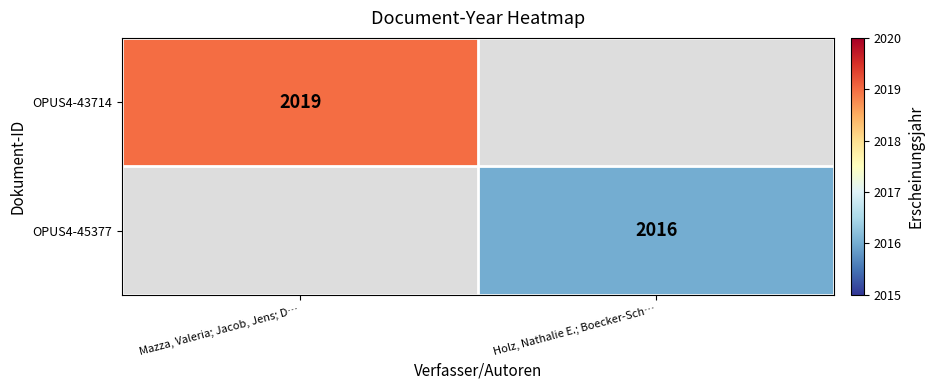

True or false: OPUS4-43714 has a value of 1144 at Mazza, Valeria; Jacob, Jens; D….

False